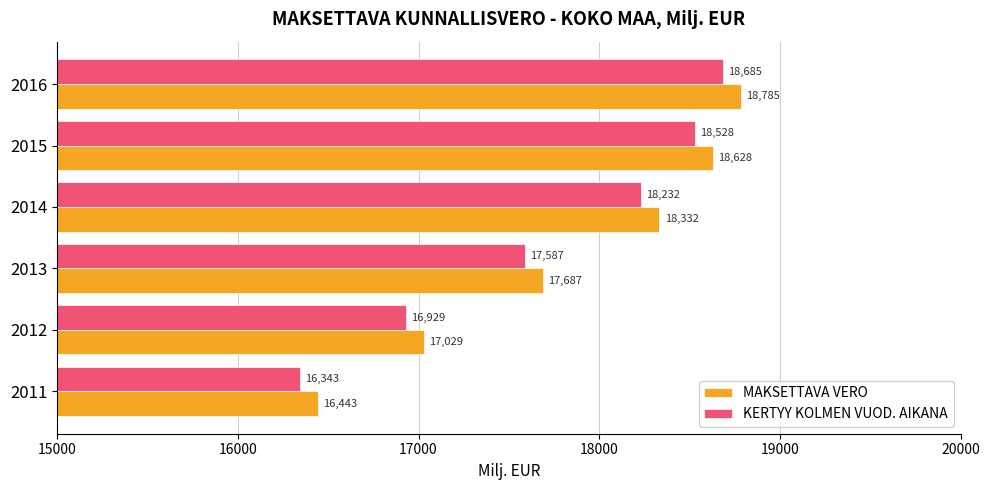

True or false: MAKSETTAVA VERO has a value of 16442.9 at 2011.

True